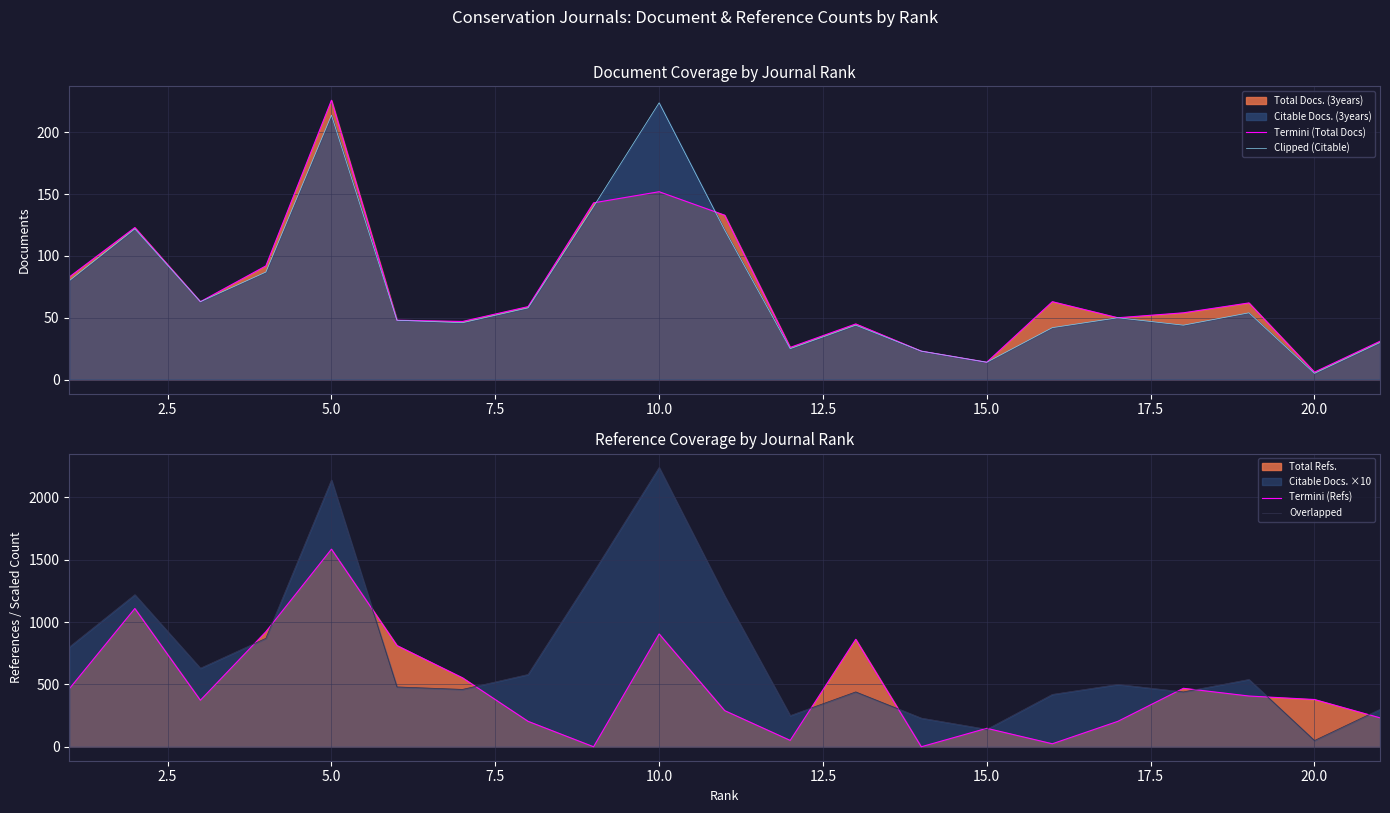

What is the value of the Clipped (Citable) point at the 17th from the left?

50